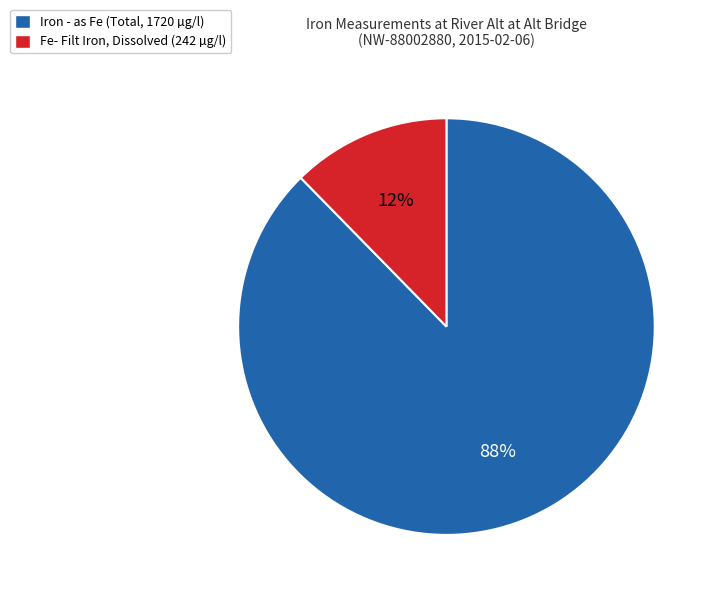

Do Iron - as Fe (Total, 1720 µg/l) and Fe- Filt Iron, Dissolved (242 µg/l) together represent more than half of the pie?

Yes